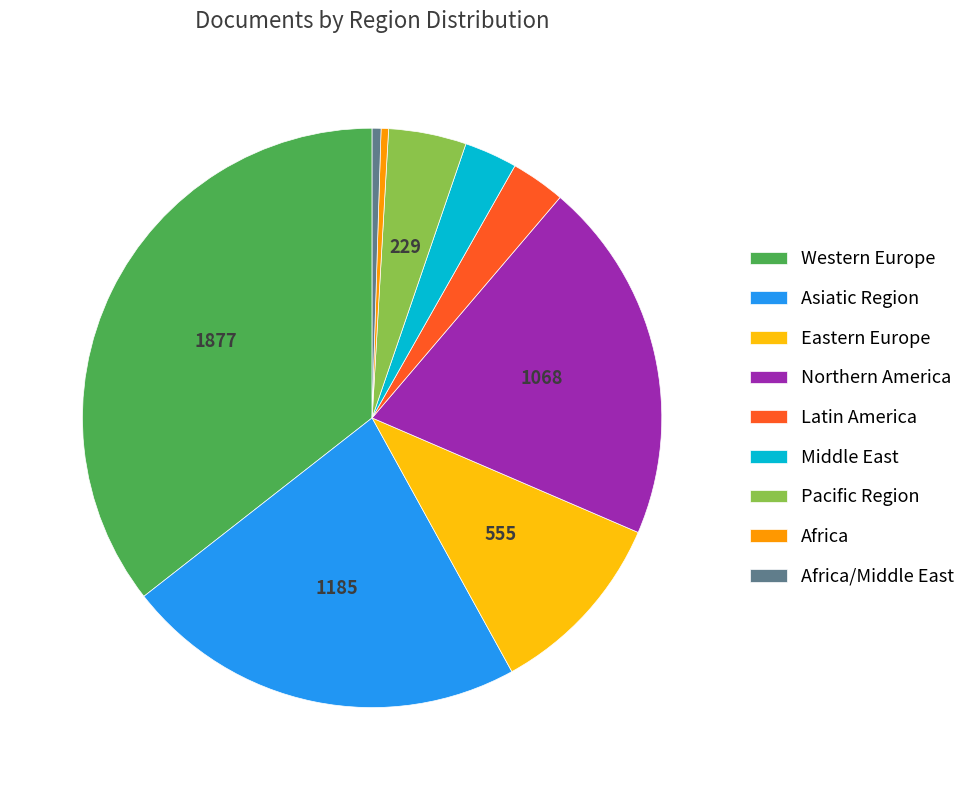

Do Western Europe and Middle East together represent more than half of the pie?

No